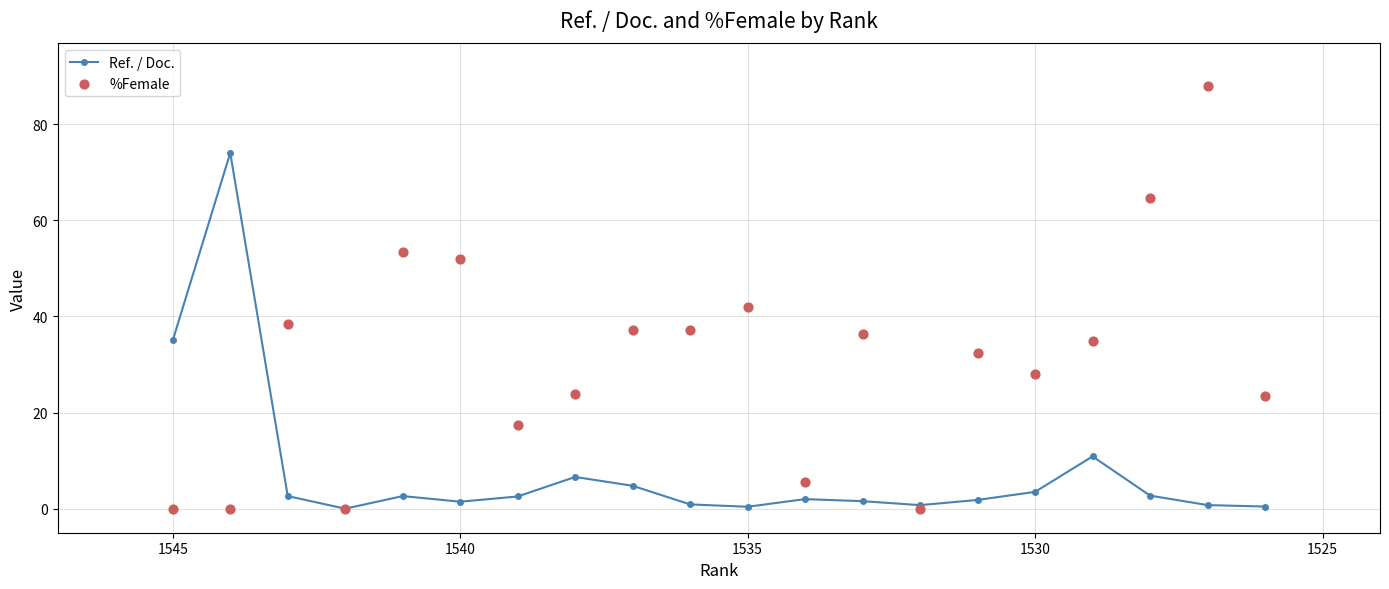

What are all the series names shown in the legend?

Ref. / Doc., %Female